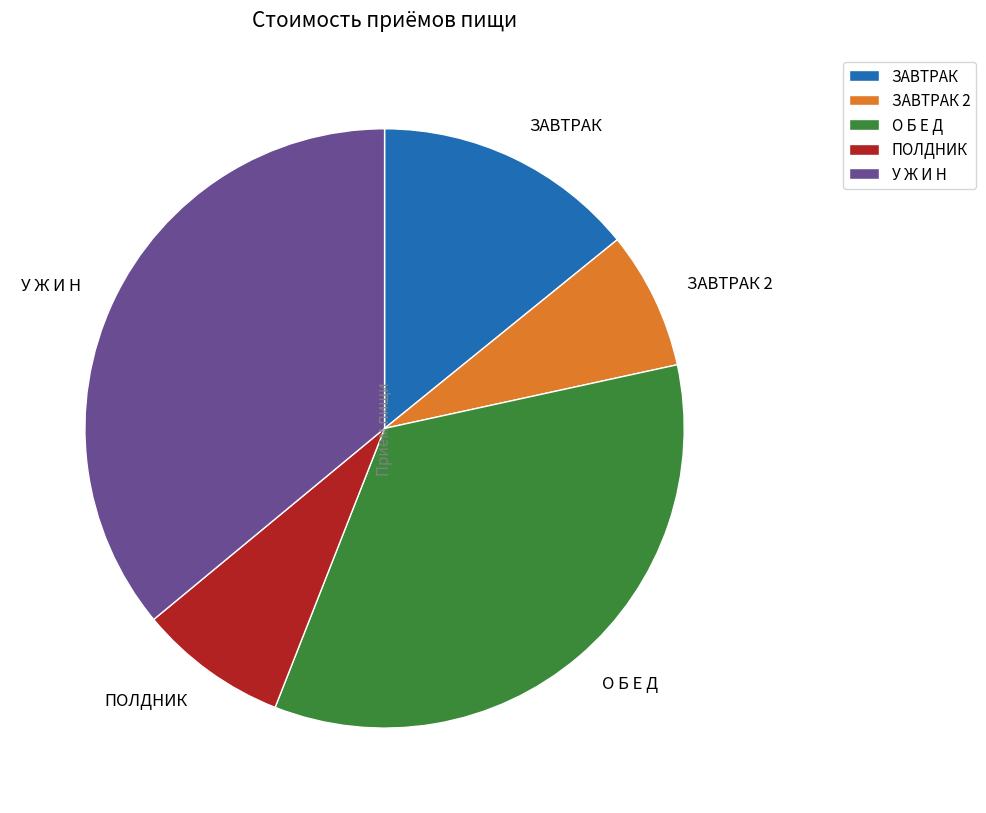

Is the sum of ПОЛДНИК and О Б Е Д greater than half?

No